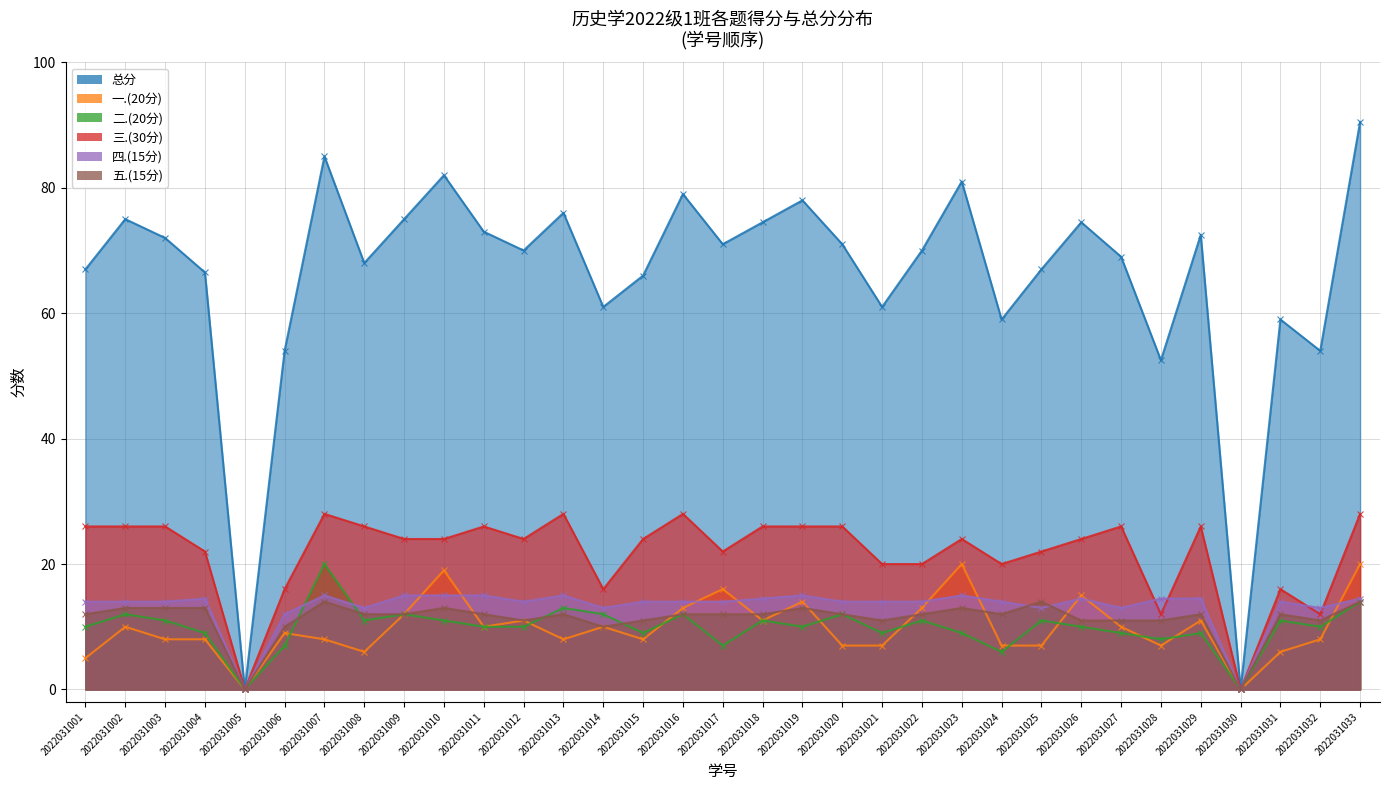

Rank the categories by 五.(15分) value from lowest to highest.

2022031005, 2022031030, 2022031006, 2022031014, 2022031012, 2022031015, 2022031021, 2022031026, 2022031027, 2022031028, 2022031032, 2022031001, 2022031008, 2022031009, 2022031011, 2022031013, 2022031016, 2022031017, 2022031018, 2022031020, 2022031022, 2022031024, 2022031029, 2022031031, 2022031002, 2022031003, 2022031004, 2022031010, 2022031019, 2022031023, 2022031007, 2022031025, 2022031033